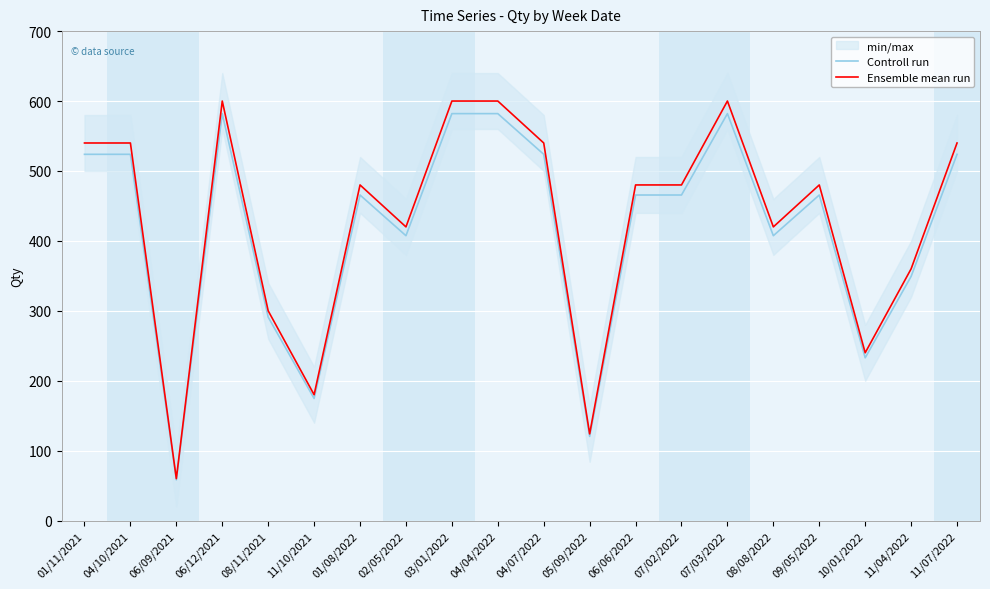

Which category has the highest value in the Controll run series?

06/12/2021